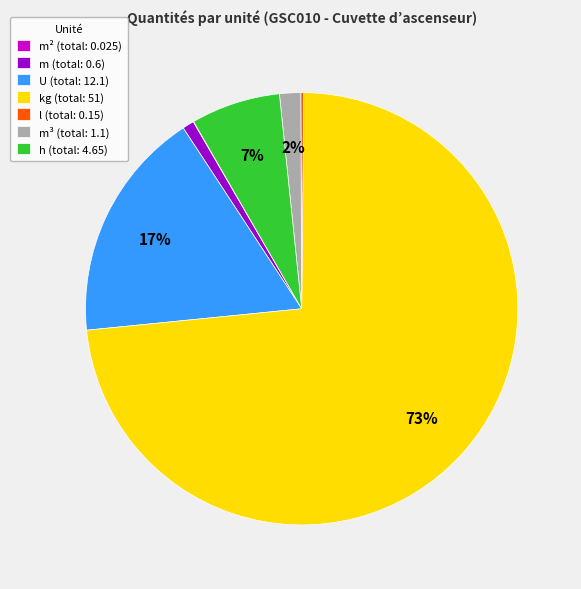

Does any single category account for the majority?

Yes